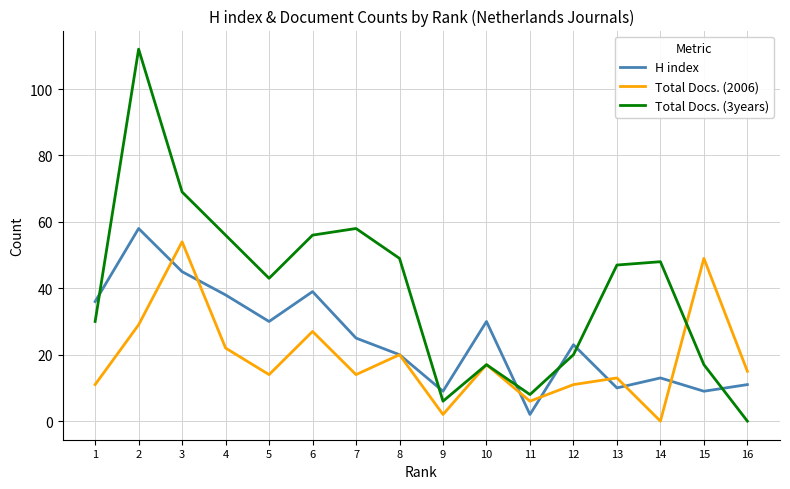

At 7, list the series in order from smallest to largest.

Total Docs. (2006), H index, Total Docs. (3years)